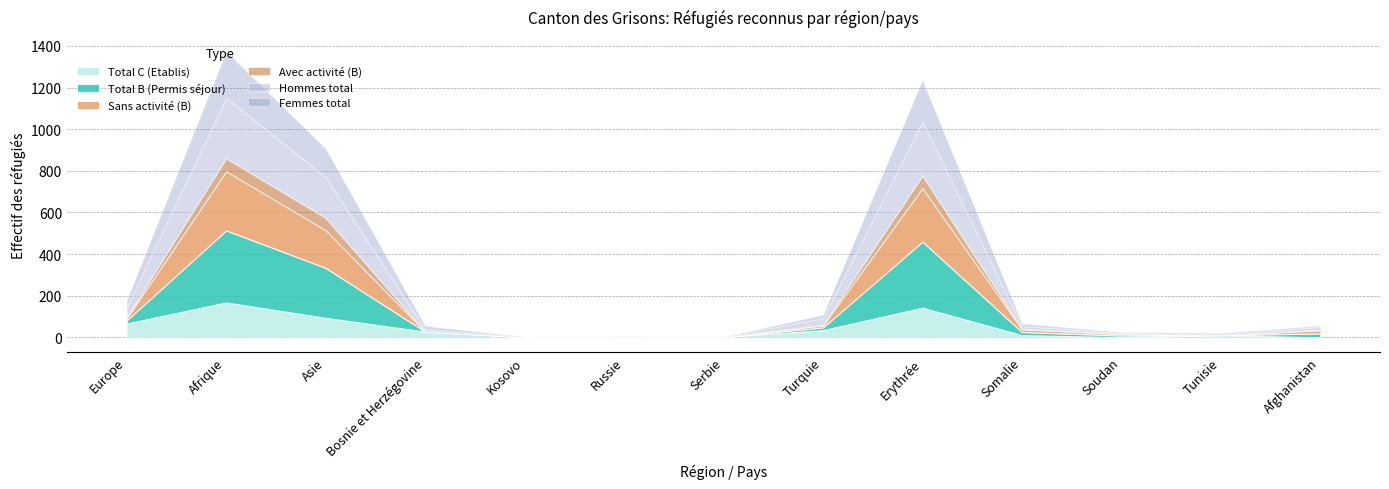

Does the chart have visible grid lines?

Yes